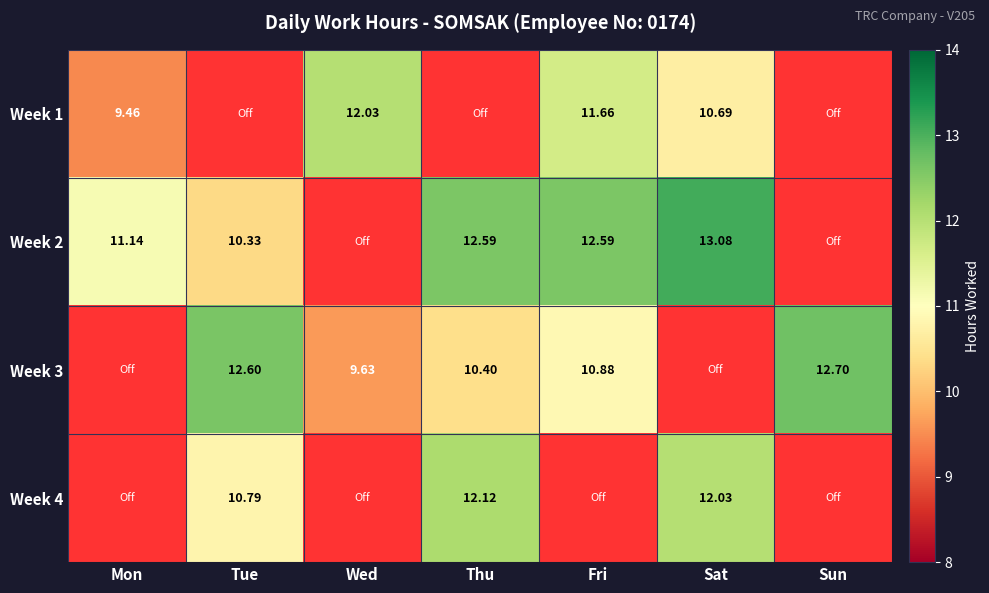

Which category has the highest value in the Week 4 series?

Thu